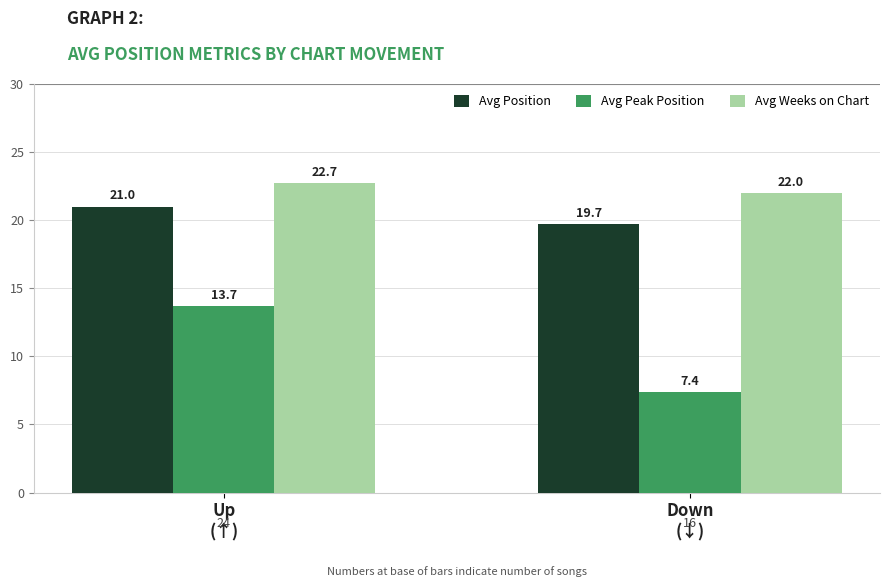

The Avg Position series shows 21.0 at Up
(↑). True or false?

True